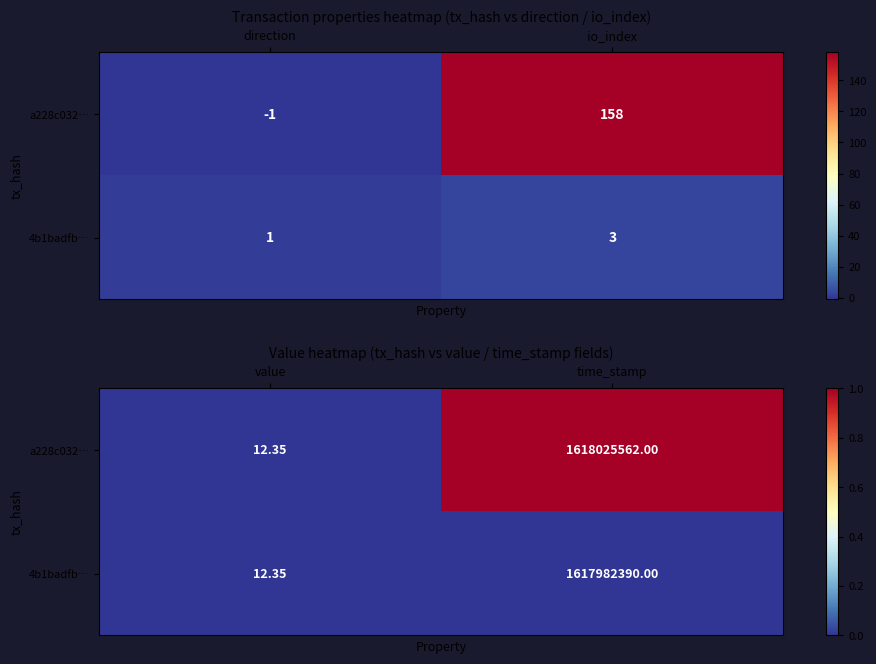

Which series changed the most between value and time_stamp?

a228c032…